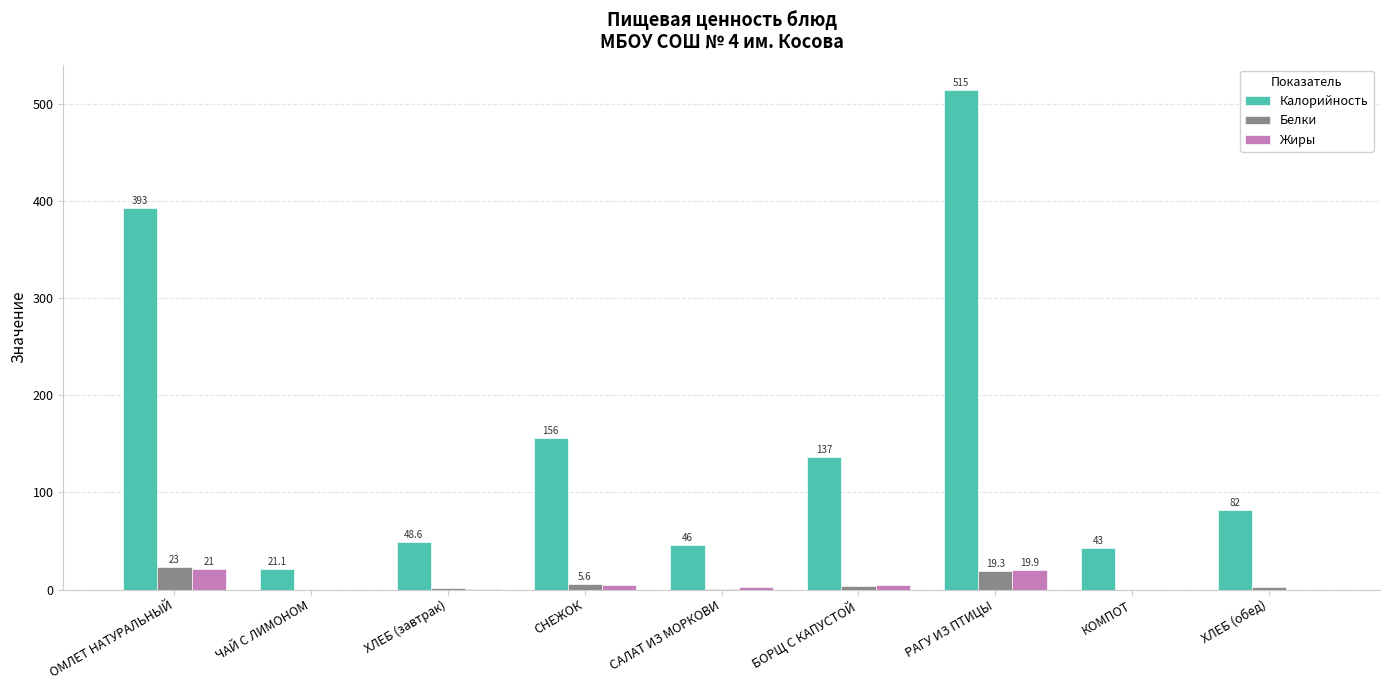

Reading left to right, transcribe all the data shown in this chart.

Калорийность: 393.0	21.1	48.6	156.0	46.0	137.0	515.0	43.0	82.0
Белки: 23.0	0.0	2.0	5.6	1.0	4.0	19.3	0.0	3.0
Жиры: 21.0	0.0	1.0	5.0	3.0	5.0	19.9	0.0	0.0